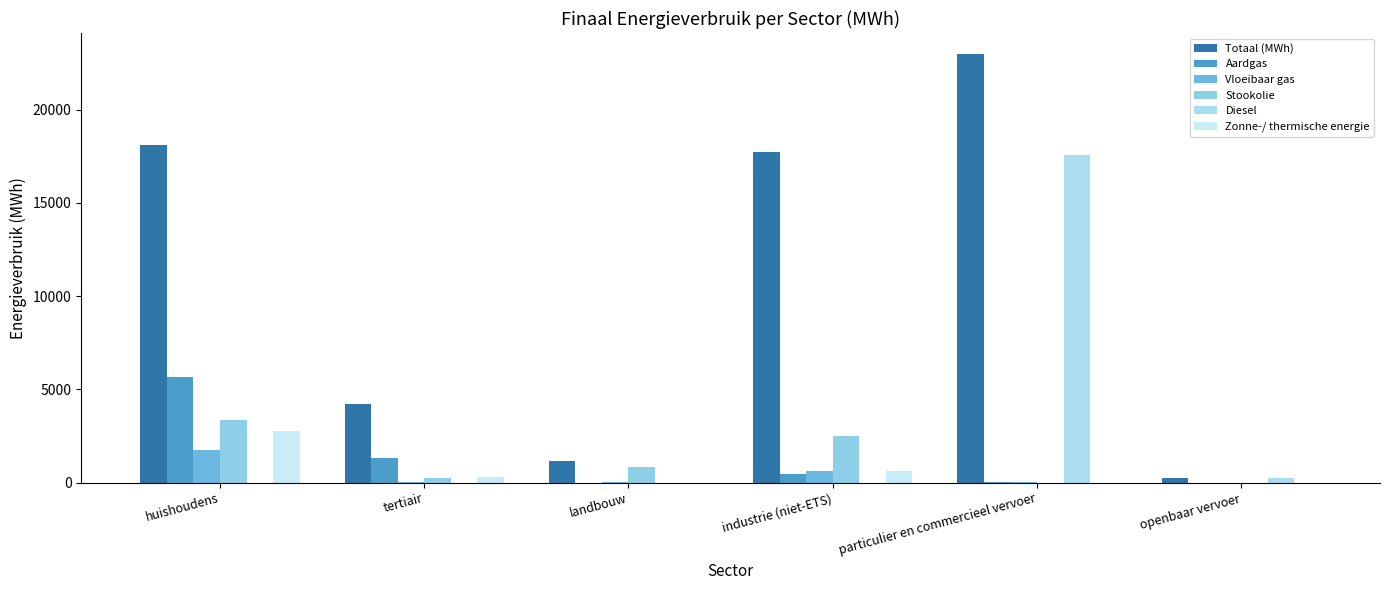

Reading left to right, transcribe all the data shown in this chart.

Totaal (MWh): 18090.2	4201.8	1134.5	17739.5	22955.8	264.7
Aardgas: 5654.4	1327.0	0.0	465.6	53.6	0.0
Vloeibaar gas: 1761.0	32.6	7.3	647.3	42.0	0.0
Stookolie: 3376.6	265.4	828.3	2513.0	0.0	0.0
Diesel: 0.0	0.0	0.0	0.0	17551.0	250.7
Zonne-/ thermische energie: 2742.8	318.3	0.0	611.8	0.0	0.0